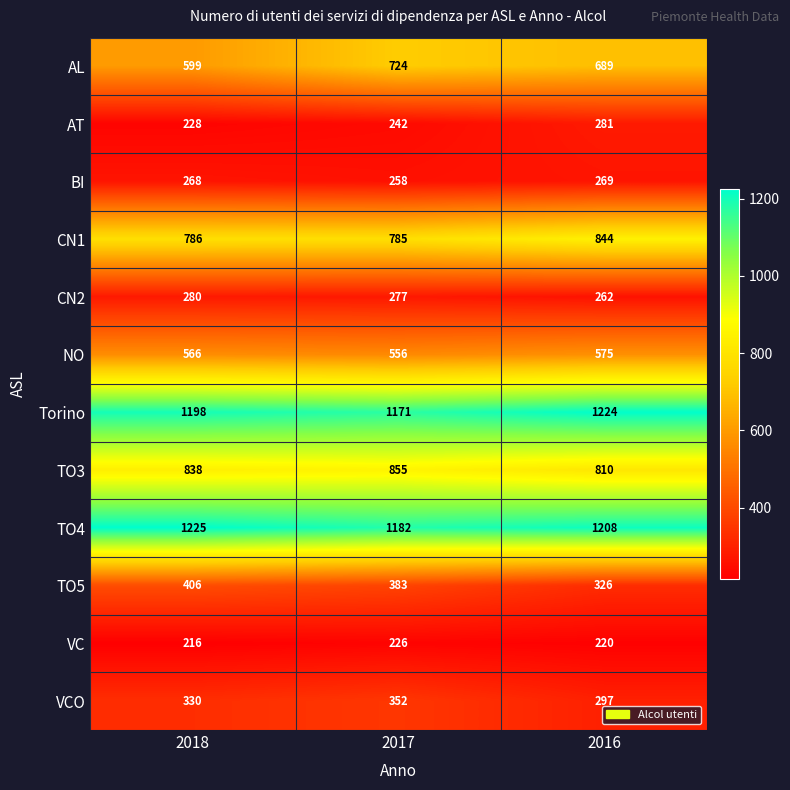

Which category has the lowest value across all series?

2018